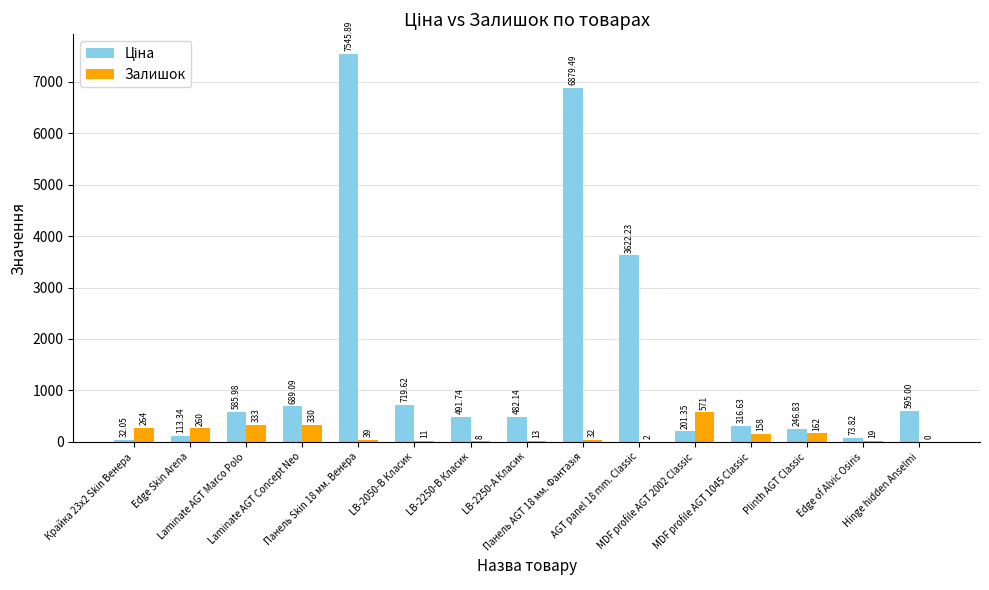

What is the sum of all Залишок values?

2202.0